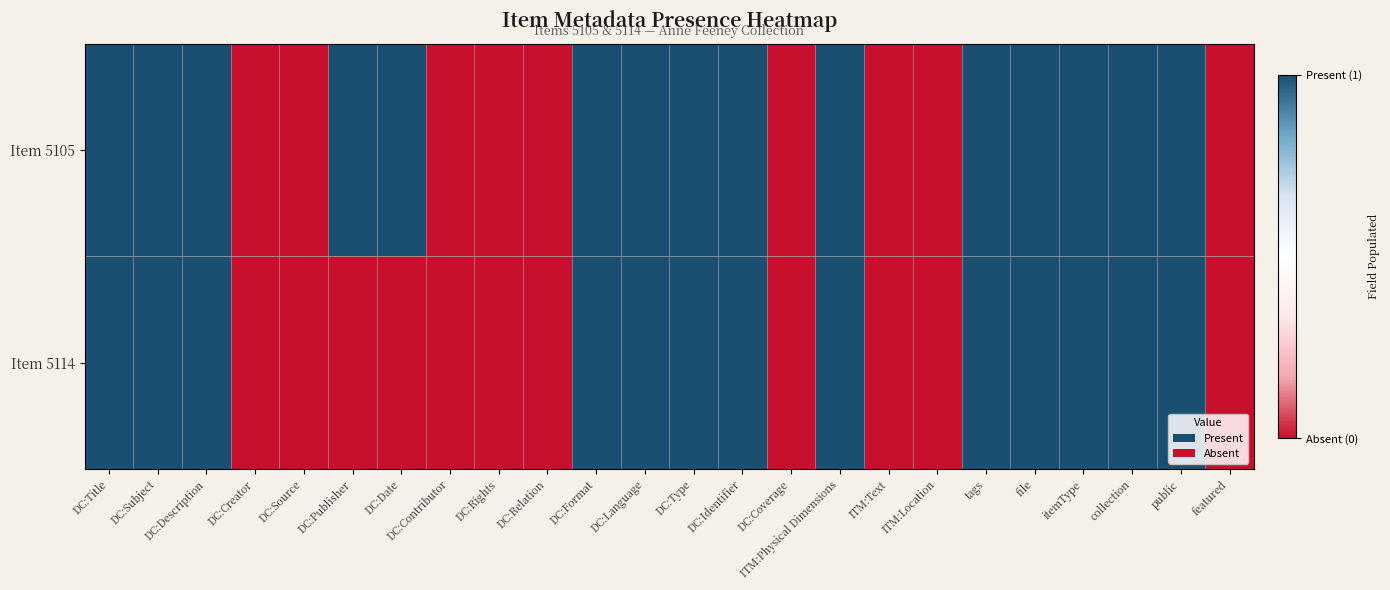

Count the Item 5114 values in the range 0 to 1.

24